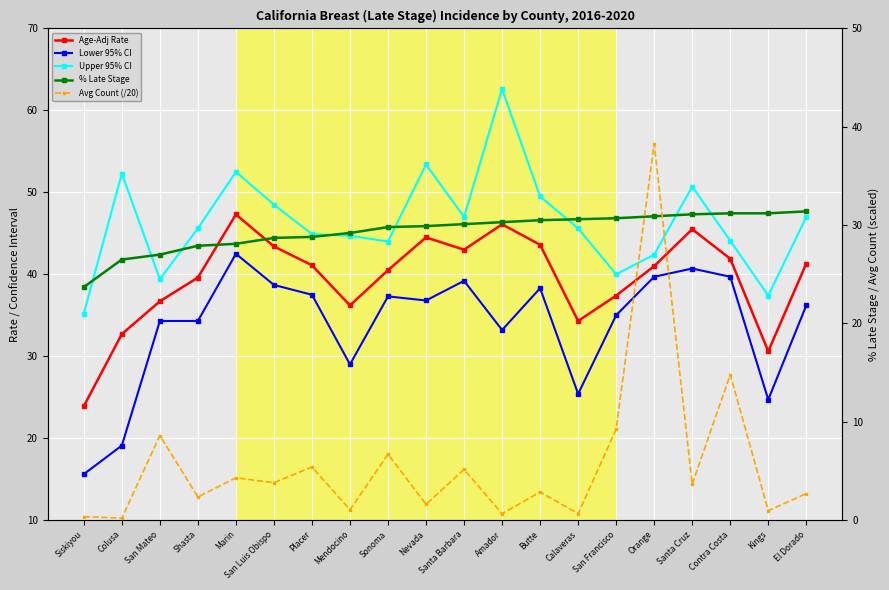

Which category has the lowest value across all series?

Colusa